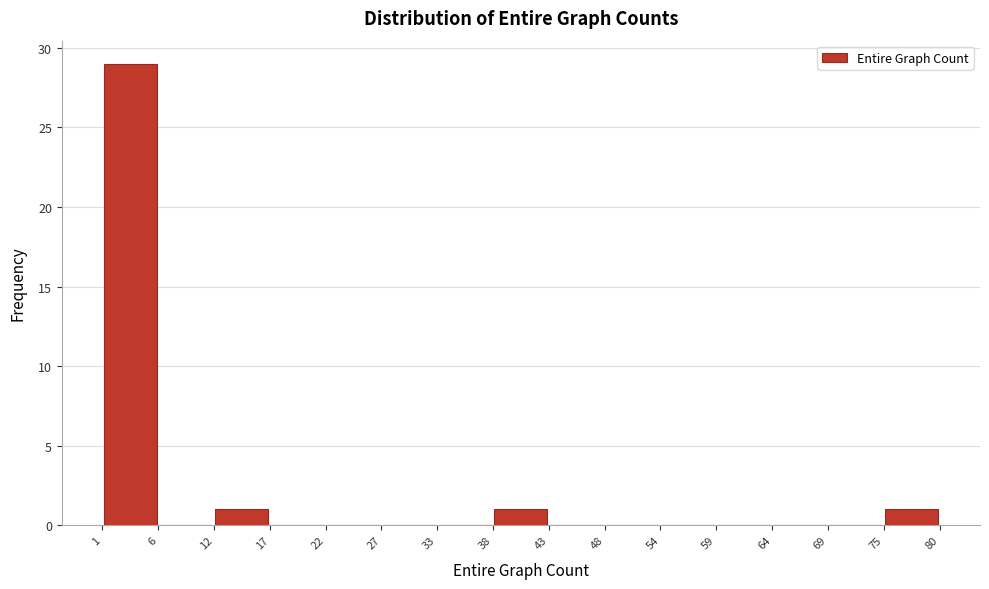

Reading left to right, transcribe this chart: for each bar, give the range it covers on the x-axis and its height. The values are not printed on the chart, so give them approximately, as read against the axis.

1 to 6: 29
6 to 12: 0
12 to 17: 1
17 to 22: 0
22 to 27: 0
27 to 33: 0
33 to 38: 0
38 to 43: 1
43 to 48: 0
48 to 54: 0
54 to 59: 0
59 to 64: 0
64 to 69: 0
69 to 75: 0
75 to 80: 1